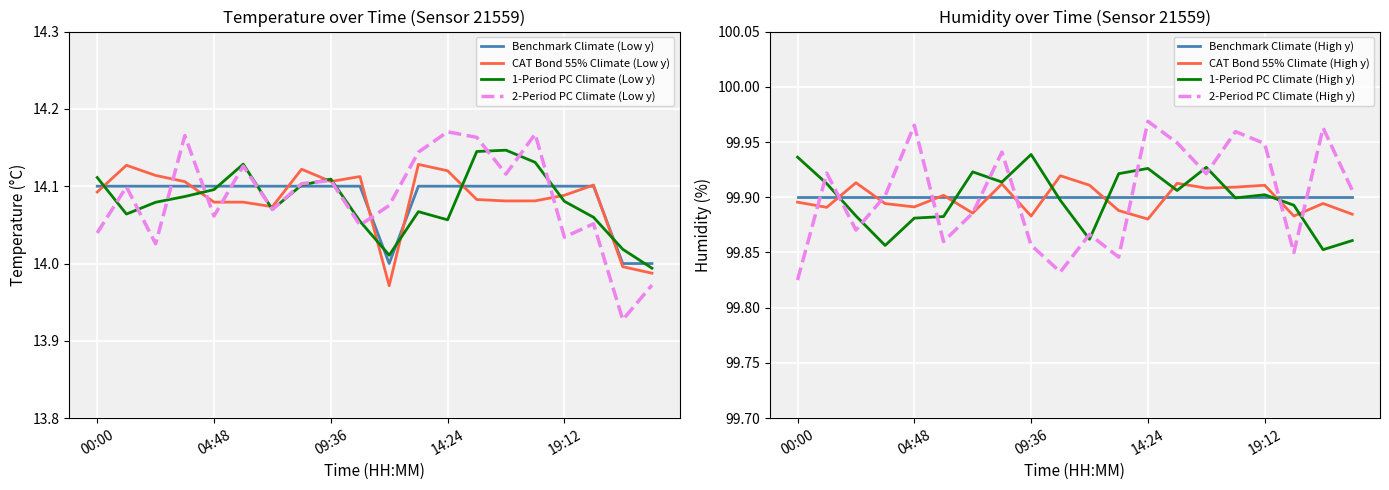

Reading right to left, transcribe all the data shown in this chart.

22:48=14.0	21:36=14.0	20:24=14.1	19:12=14.1	18:00=14.1	16:48=14.1	15:36=14.1	14:24=14.1	13:12=14.1	12:00=14.0	10:48=14.1	09:36=14.1	08:24=14.1	07:12=14.1	06:00=14.1	04:48=14.1	03:36=14.1	02:24=14.1	01:12=14.1	00:00=14.1